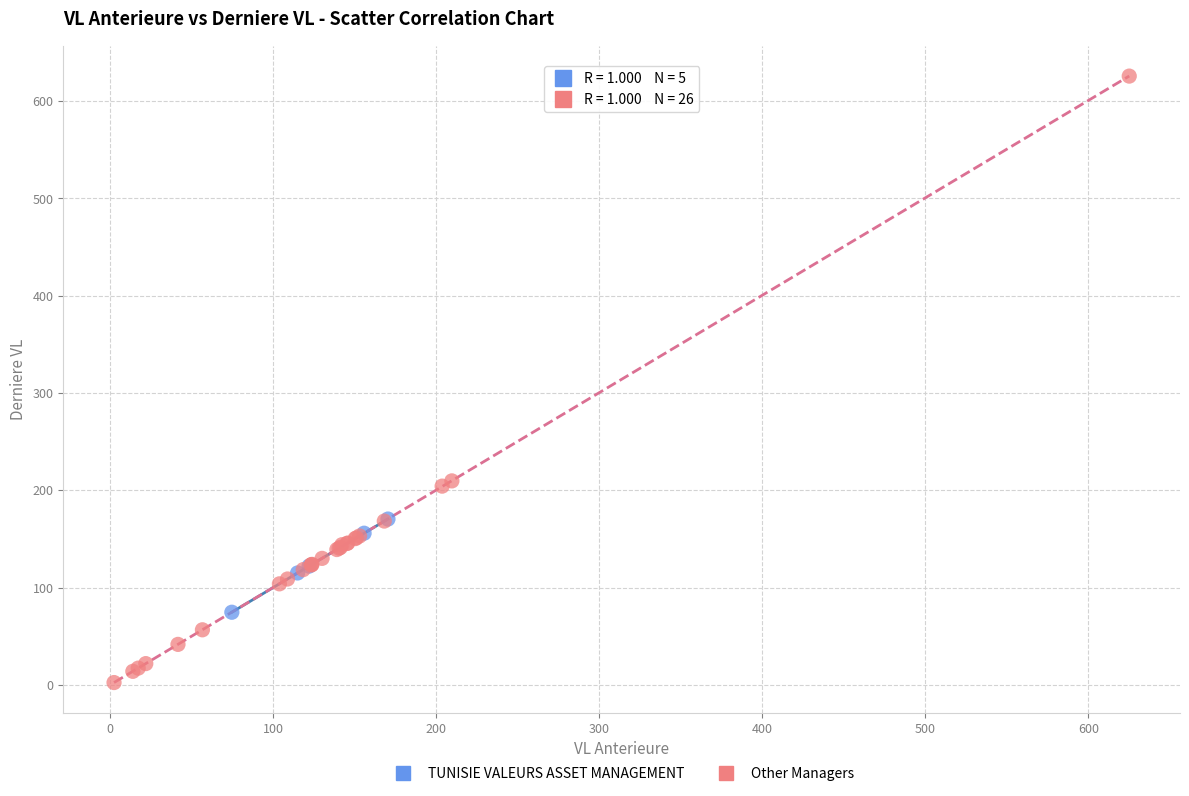

Which series reaches the minimum Y coordinate?

Other Managers